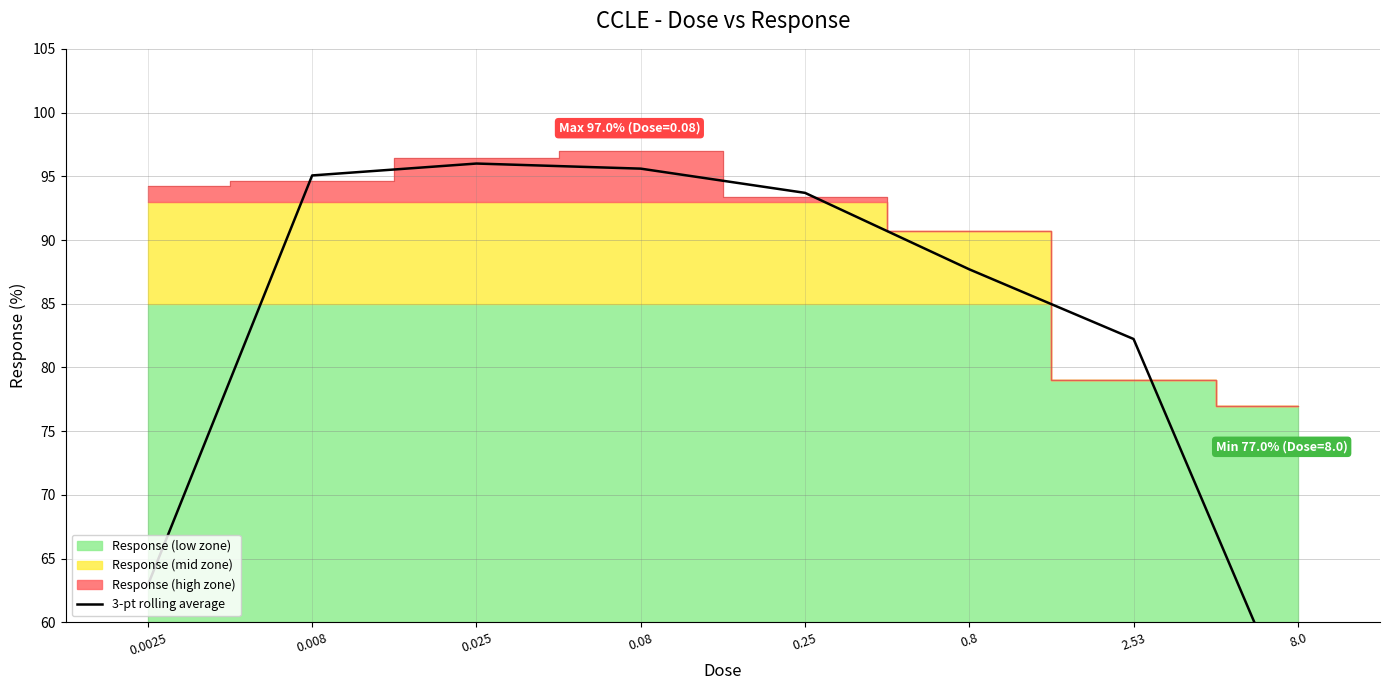

What is the difference between the second highest and second lowest values?

32.7